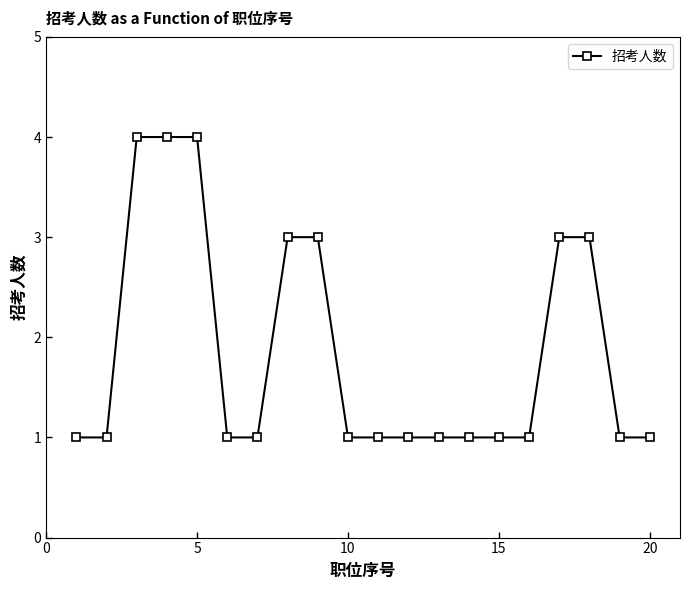

What is the maximum value shown in the chart?

4